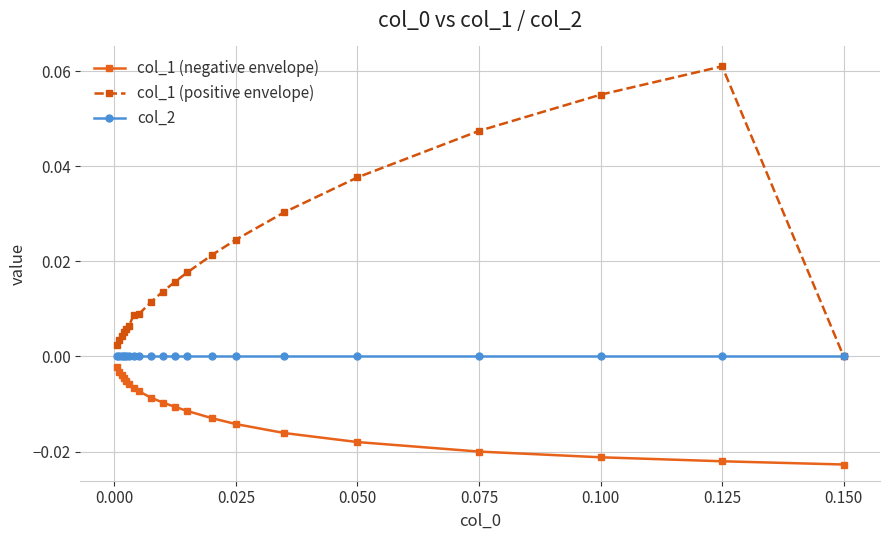

Which series has the largest total across all categories?

col_1 (positive envelope)